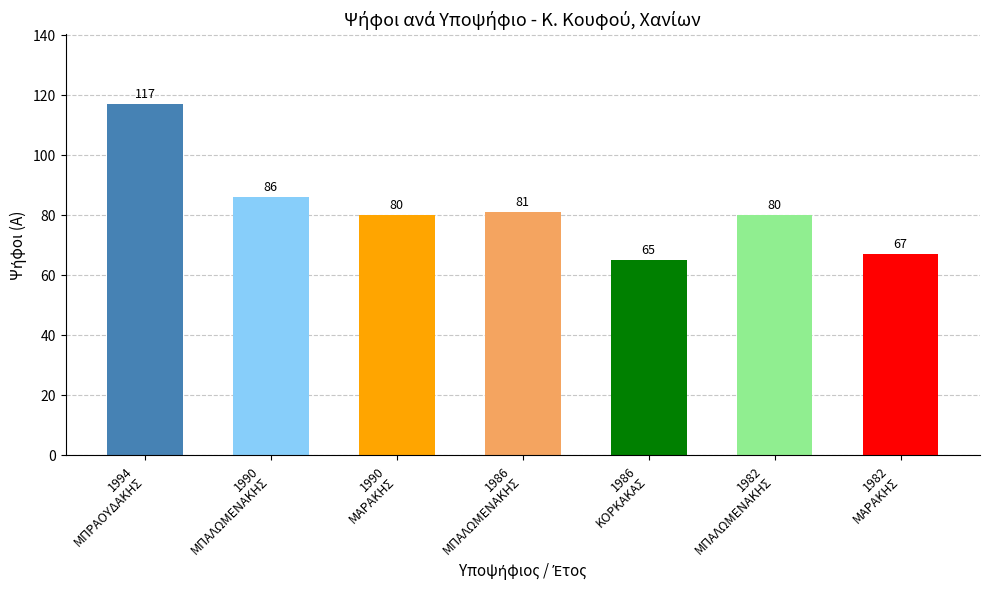

Are the bars grouped side by side (vs. stacked)?

No